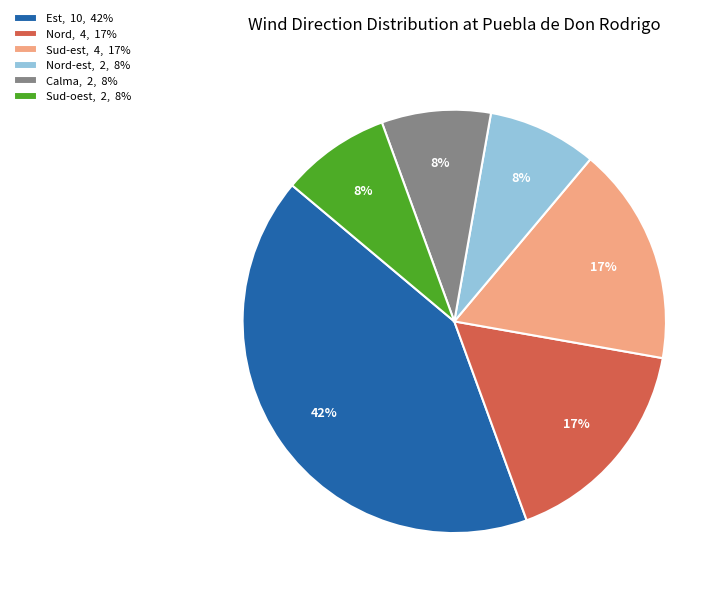

To the nearest percent, what is the average slice percentage?

17%